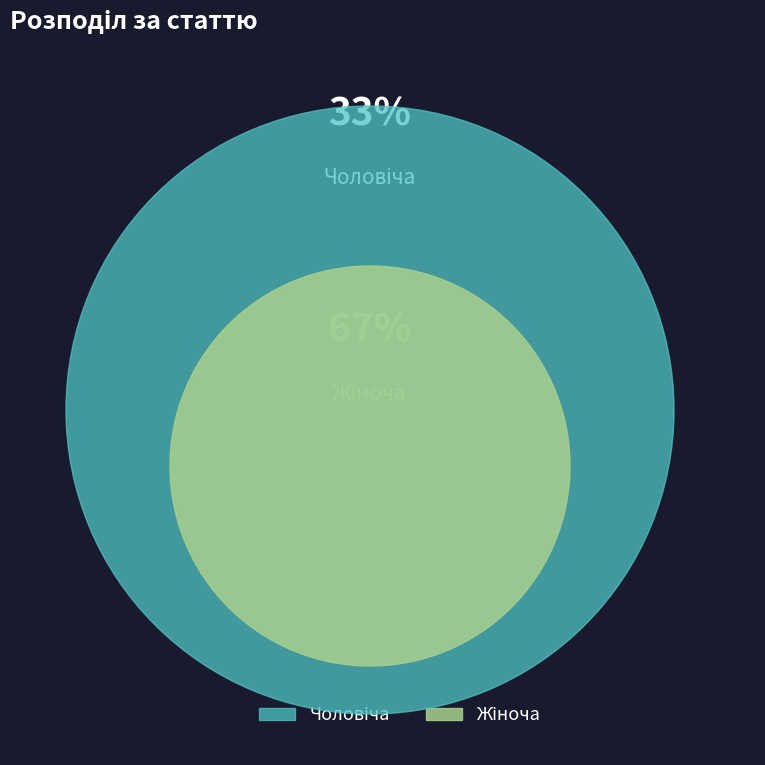

Is it true that Чоловіча is 44% of the pie?

False